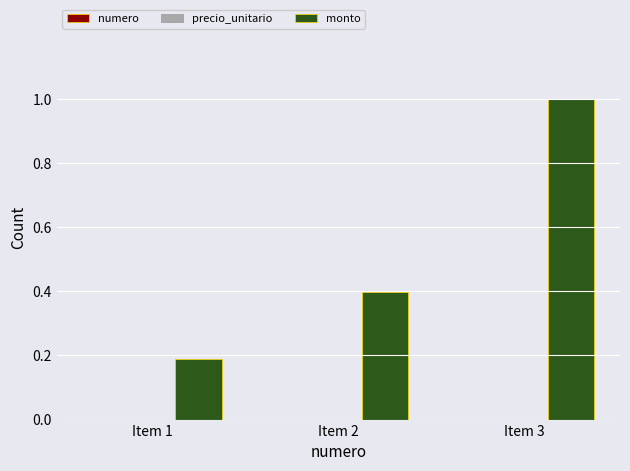

Which series changed the most between Item 1 and Item 3?

monto